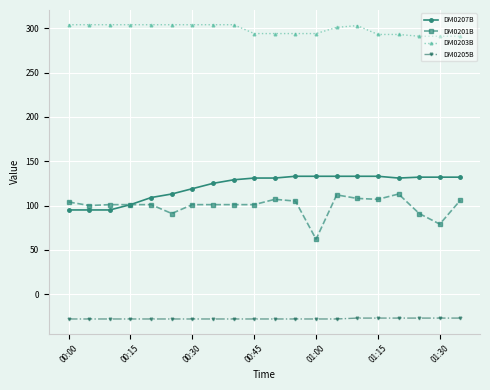

At how many categories does at least one series exceed 28?

20